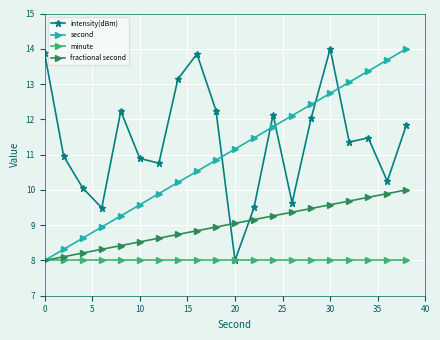

What is the smallest value displayed?

8.0